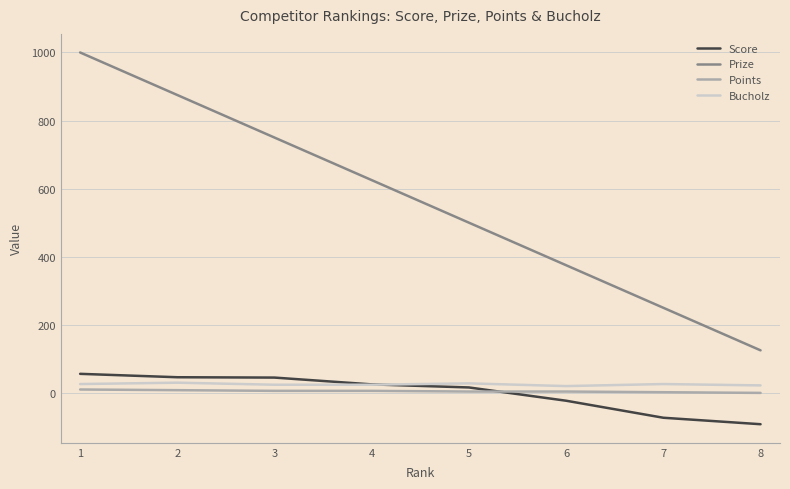

What is the difference between the Prize values at 8 and 4?

500